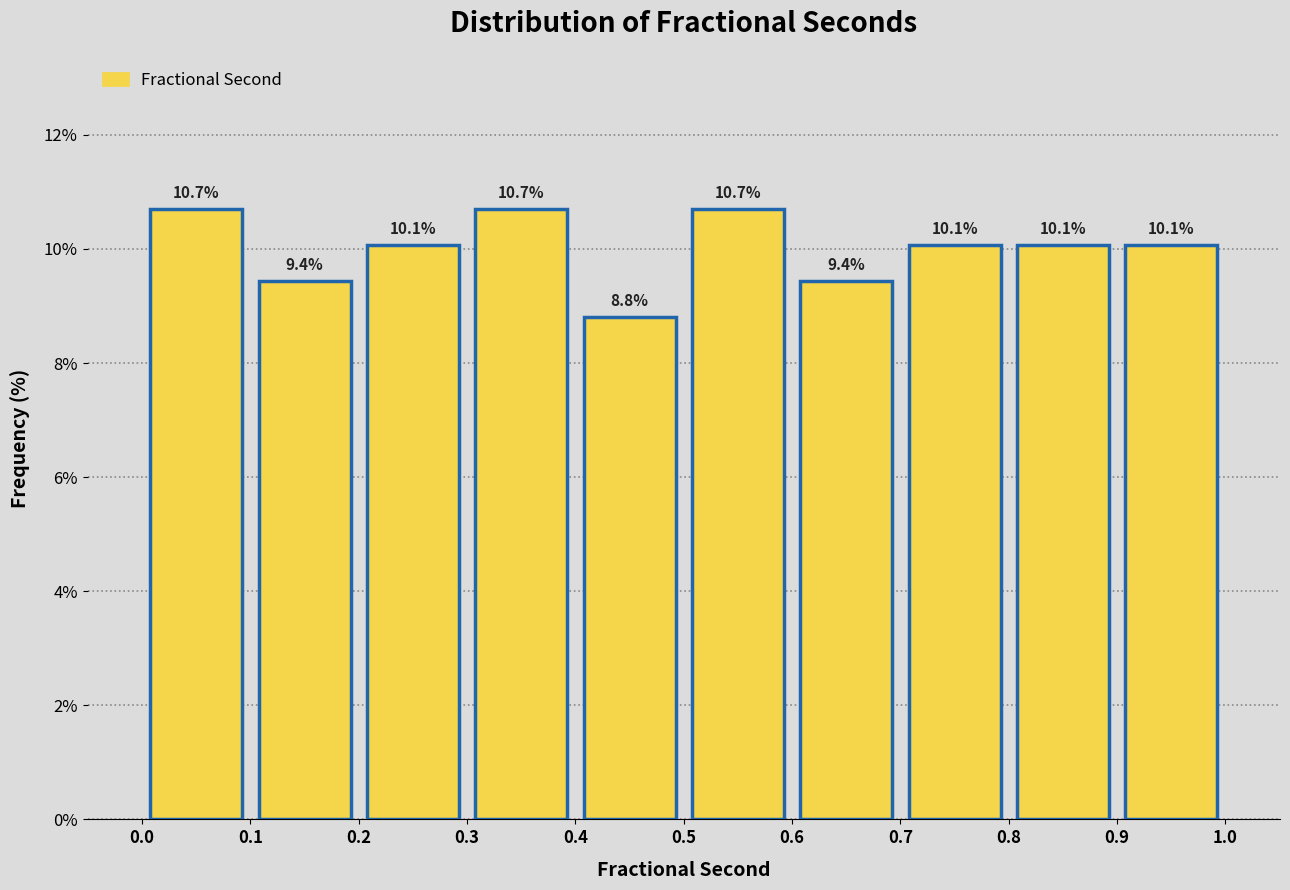

Reading left to right, transcribe this chart: for each bar, give the range it covers on the x-axis and its height.

0.0 to 0.1: 10.7
0.1 to 0.2: 9.4
0.2 to 0.3: 10.1
0.3 to 0.4: 10.7
0.4 to 0.5: 8.8
0.5 to 0.6: 10.7
0.6 to 0.7: 9.4
0.7 to 0.8: 10.1
0.8 to 0.9: 10.1
0.9 to 1.0: 10.1